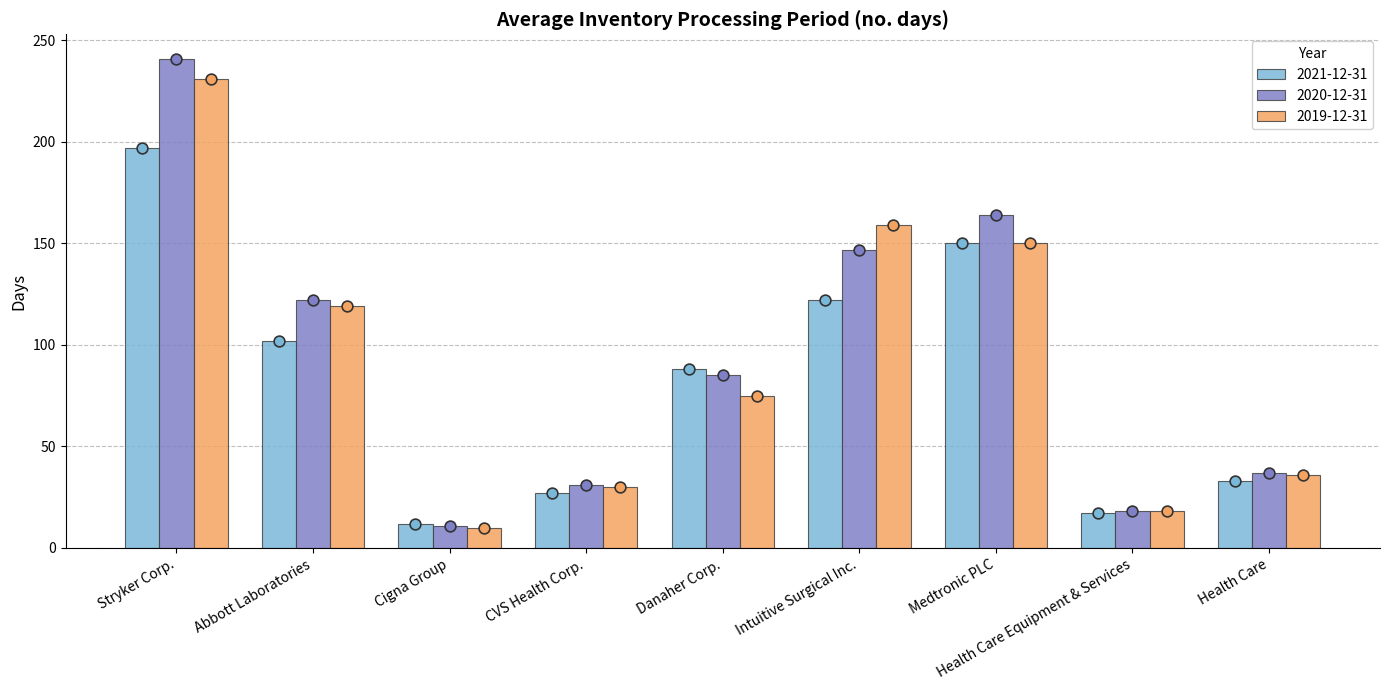

Which series has the largest total across all categories?

2020-12-31